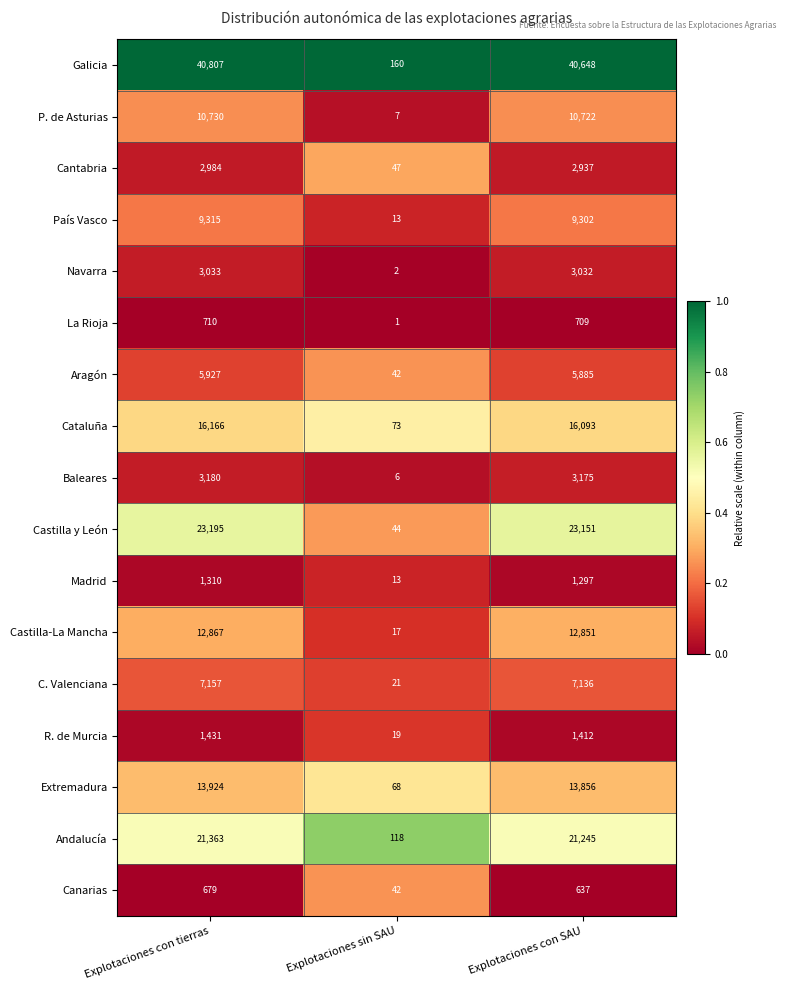

What is the difference between the maximum and minimum values in the R. de Murcia series?

1412